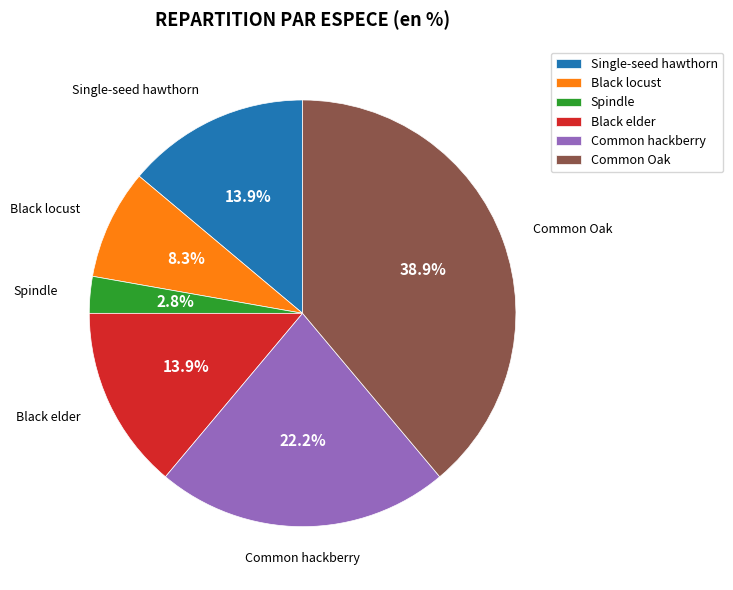

Approximately how many times larger is the value at Black elder compared to Spindle?

5.0